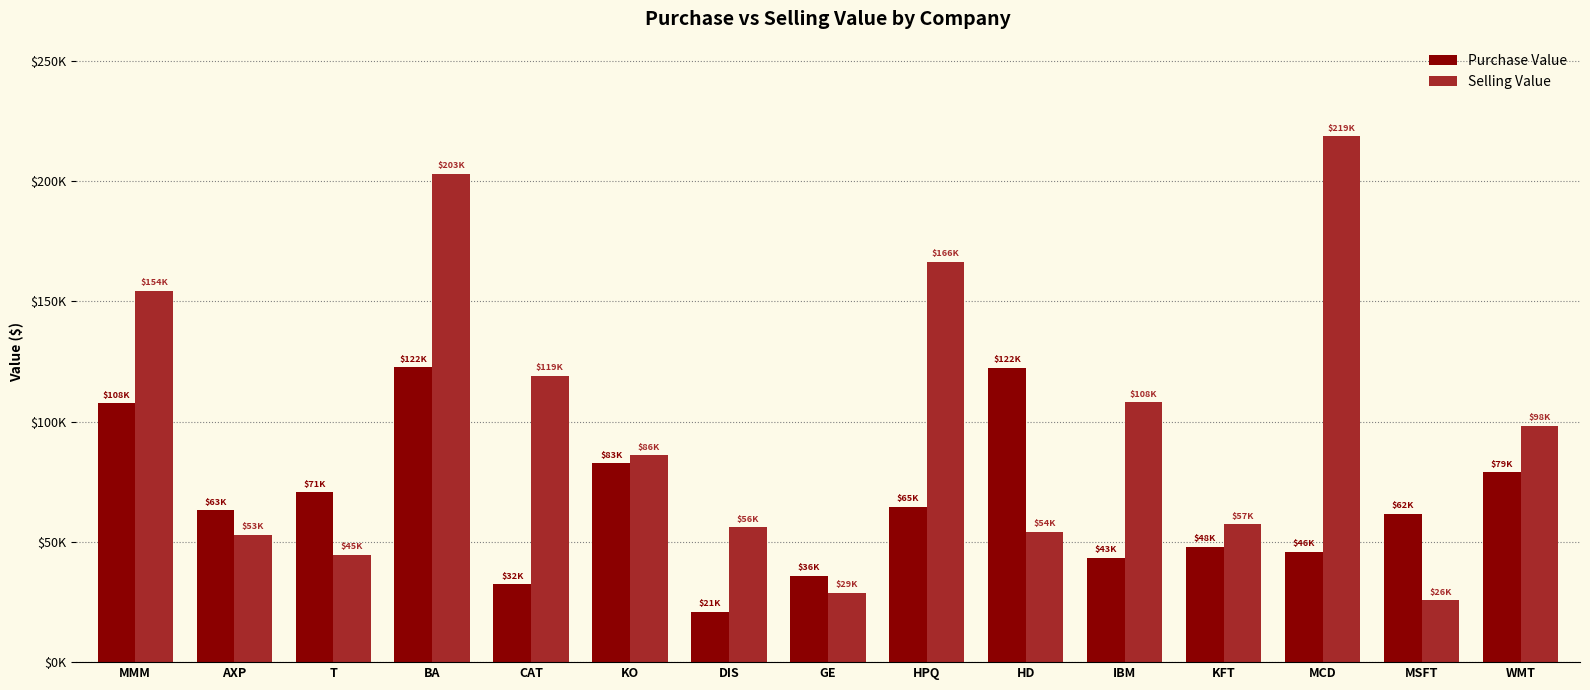

What are all the series names shown in the legend?

Purchase Value, Selling Value